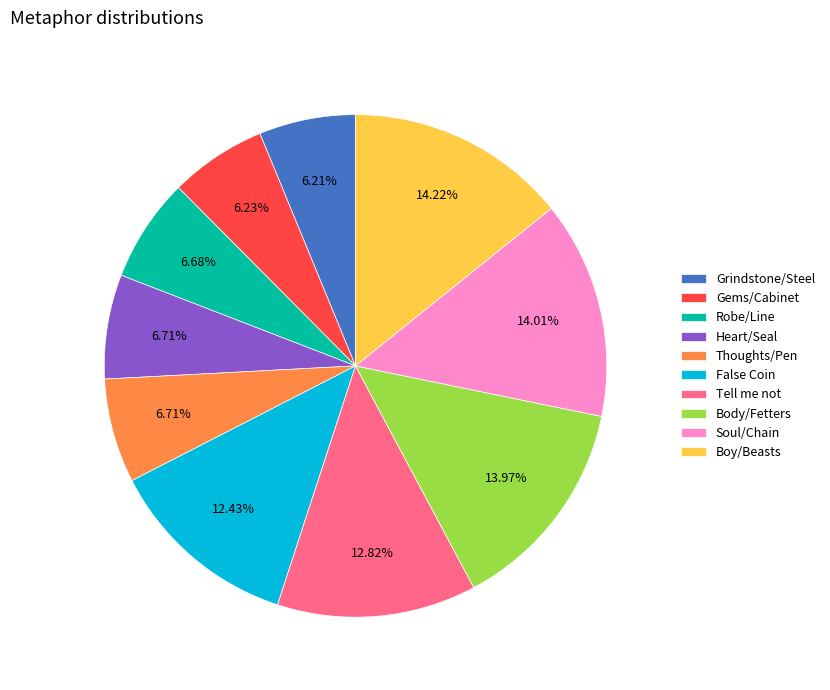

Is there any slice that represents more than half of the pie?

No